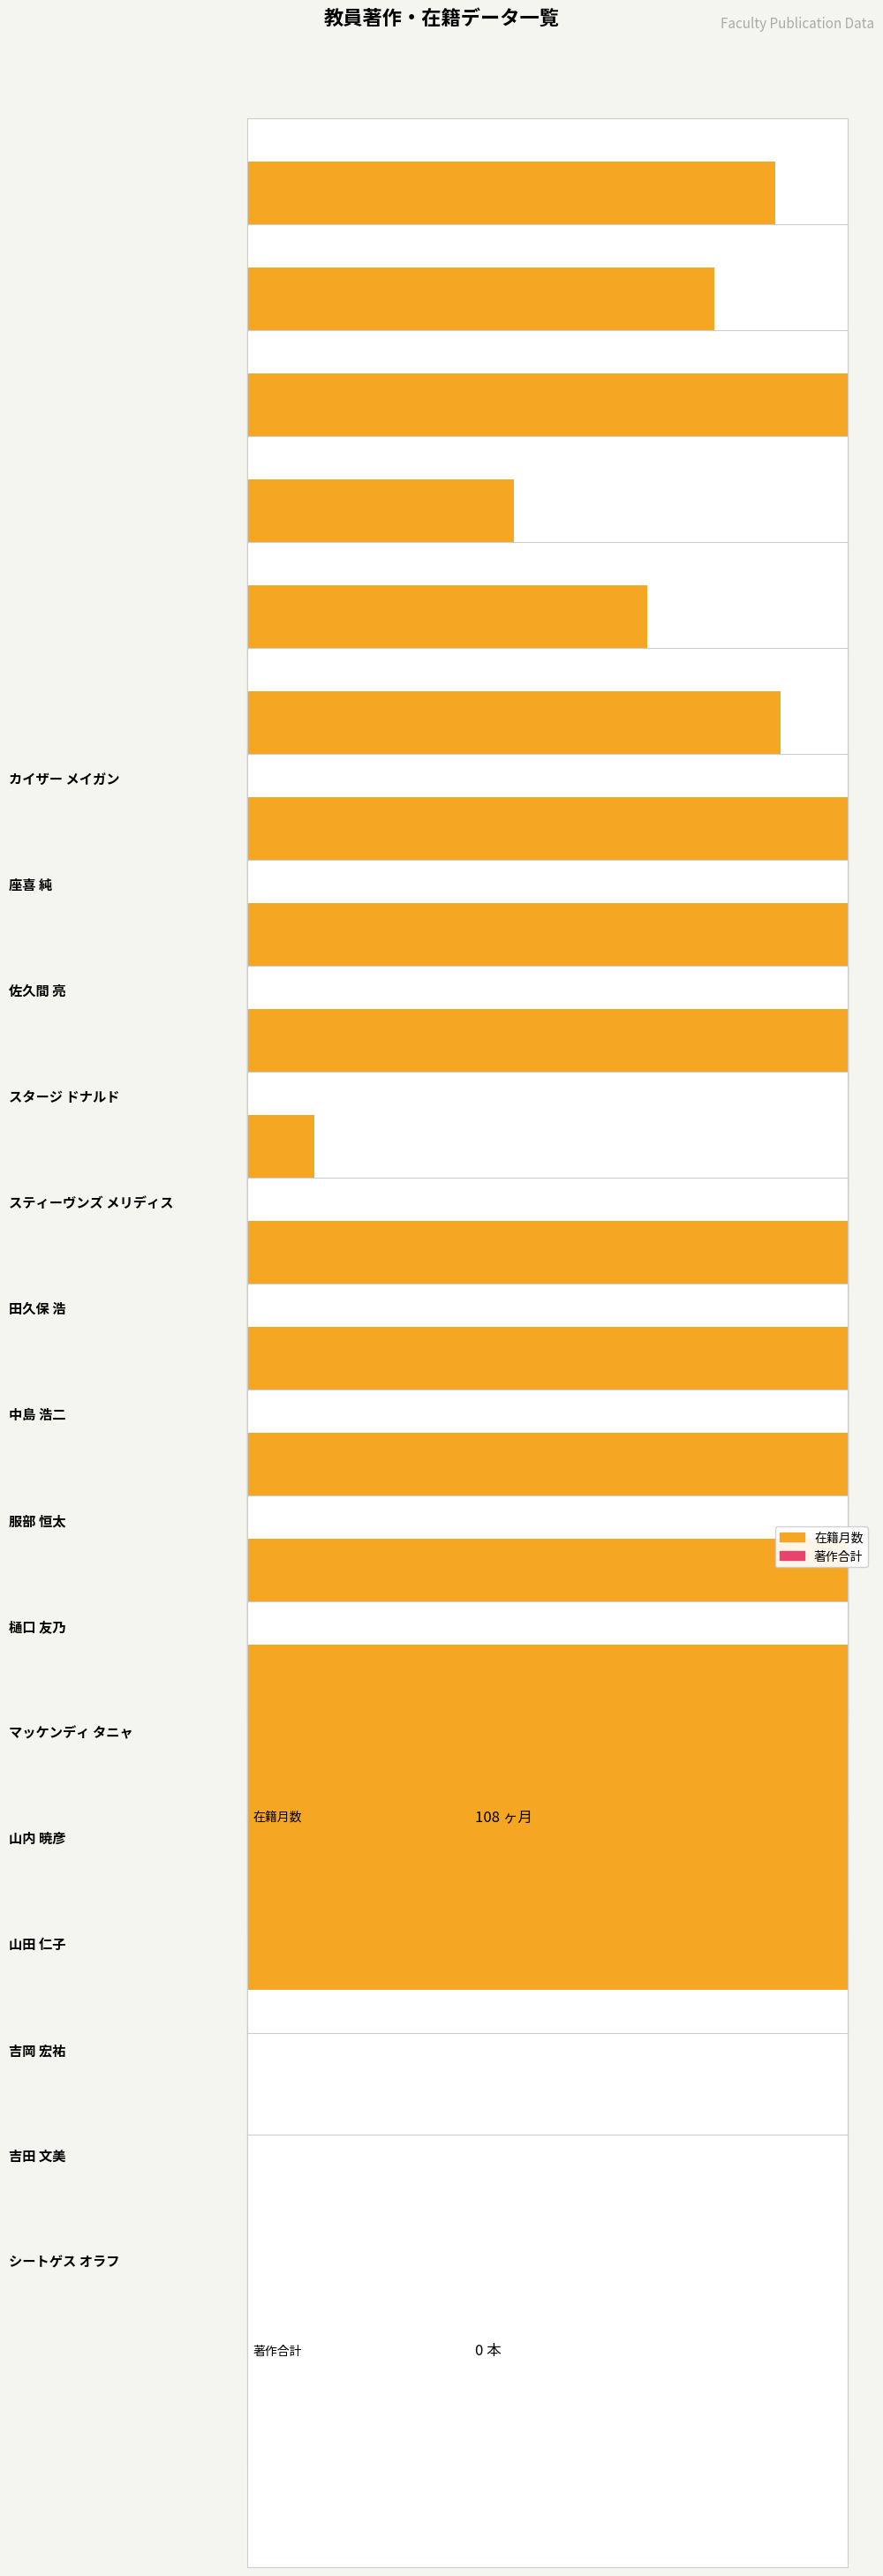

How many 在籍月数 values are between 84 and 108?

12